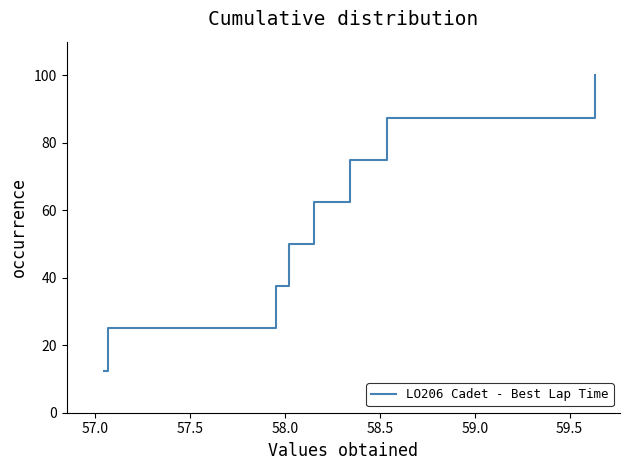

True or false: the data has more than 2 interior local peaks.

False